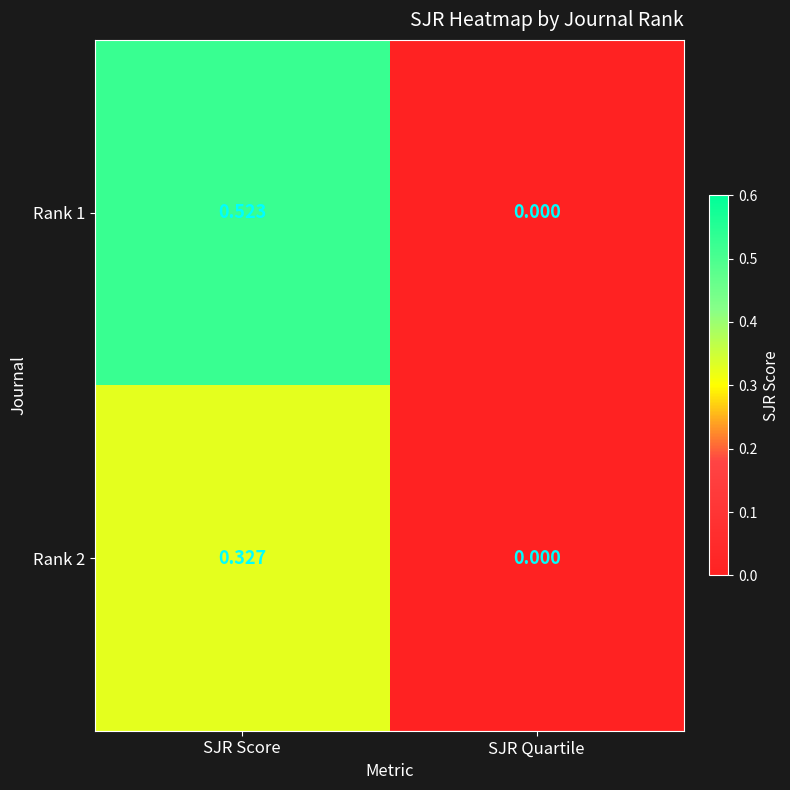

Is the value of Rank 1 at SJR Score greater than the value of Rank 2 at SJR Quartile?

Yes